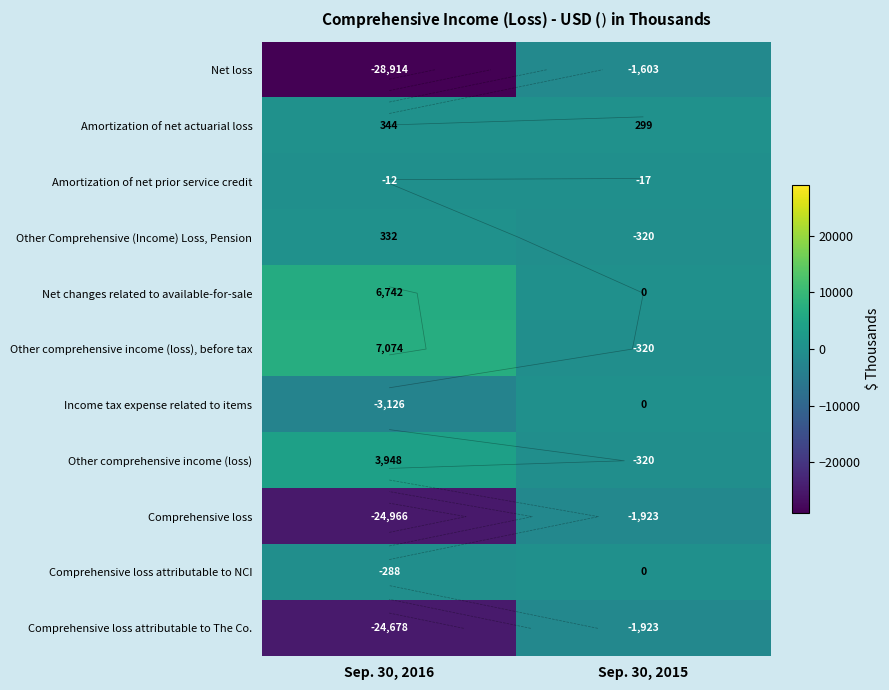

Which series has the largest range (max minus min)?

Net loss